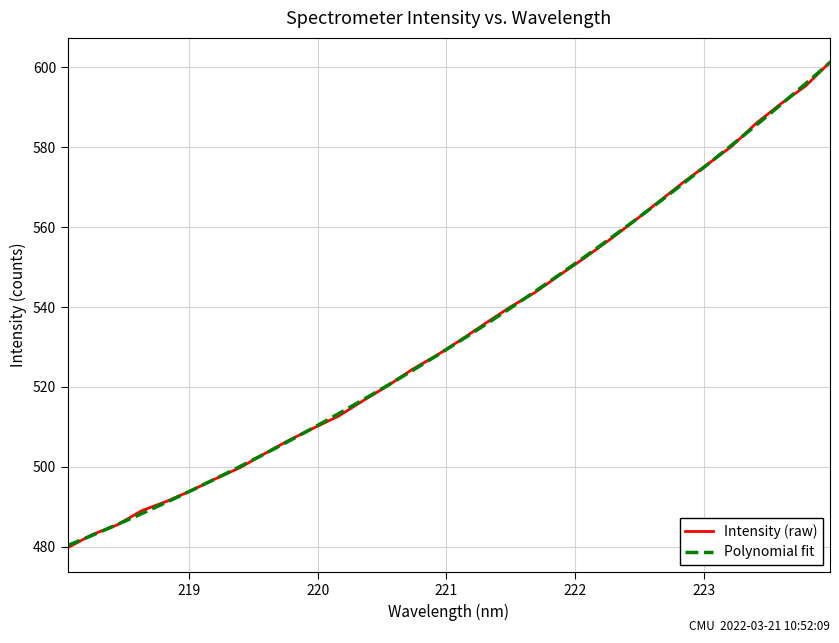

What is the minimum value shown in the chart?

479.8